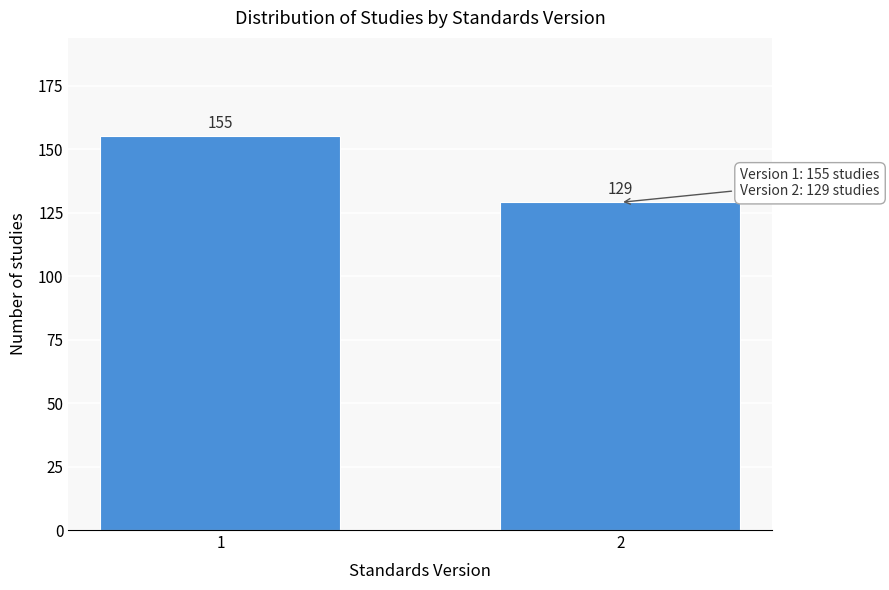

Reading left to right, what are all the values shown in this chart?

155	129